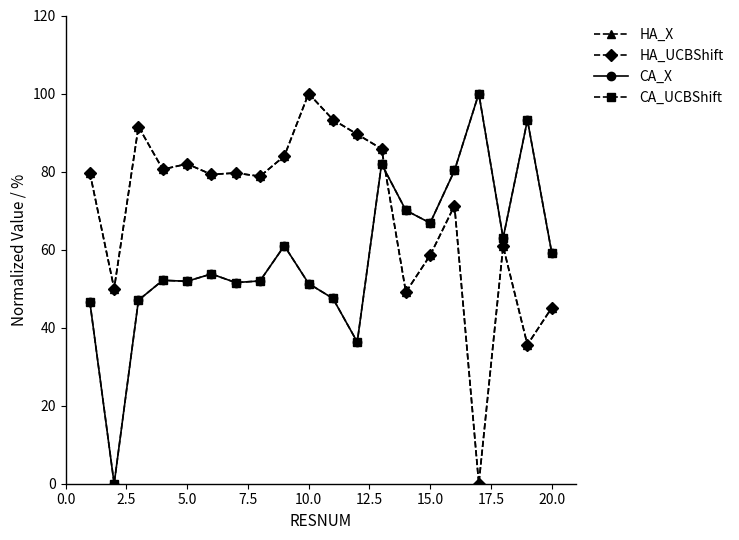

Which series has the largest total across all categories?

HA_X